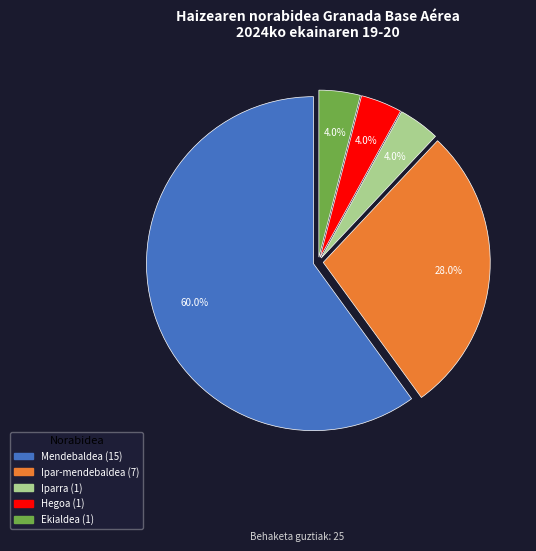

Combined, do Hegoa and Ekialdea account for over 50%?

No